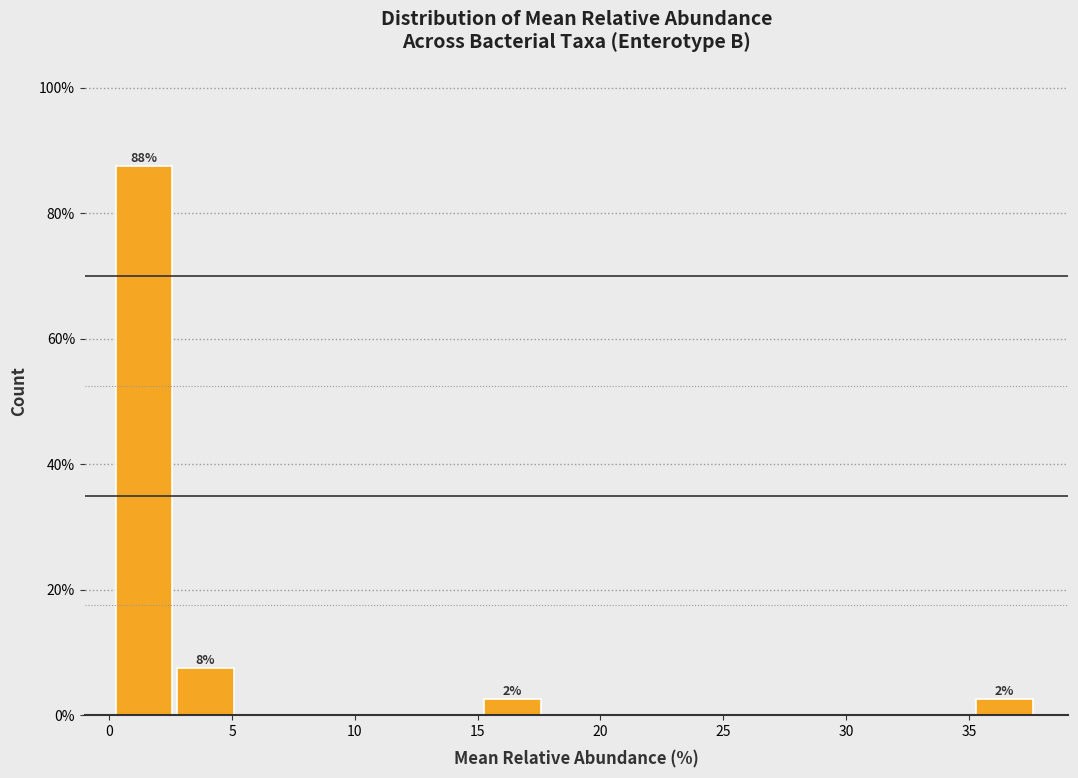

Over which range of the x-axis is the bar tallest?

0.5 to 3.0